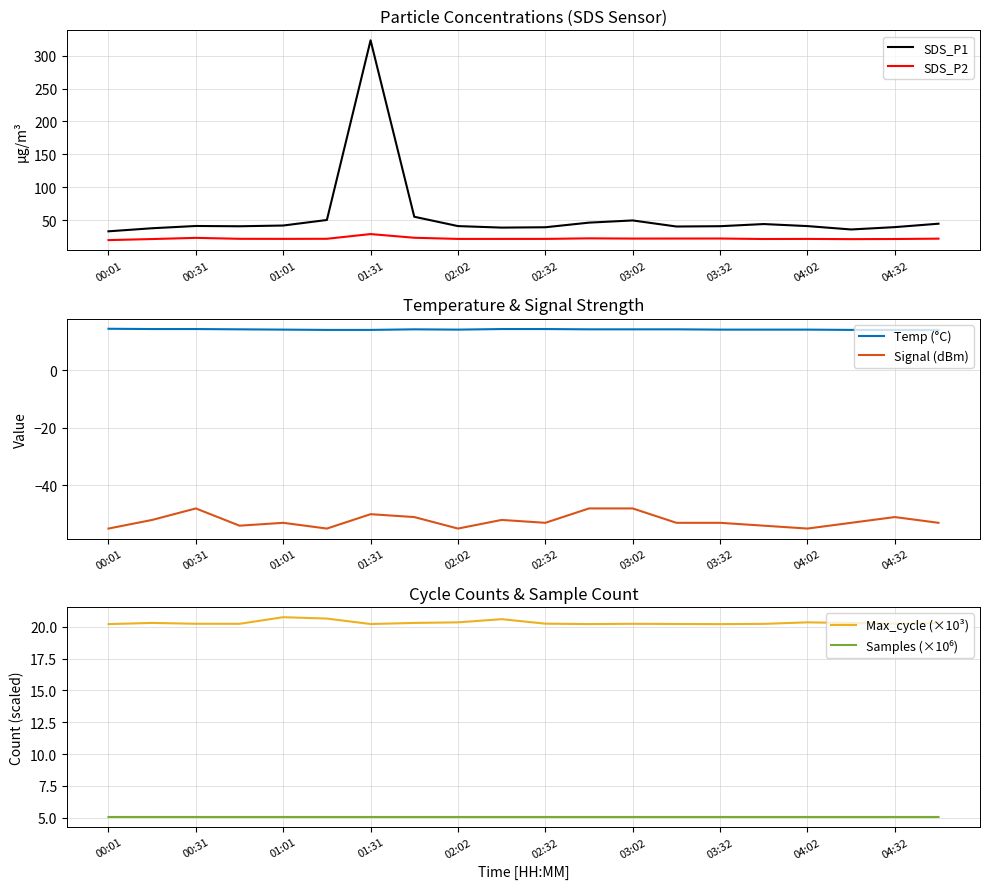

True or false: SDS_P1 has a value of 41.7 at 01:01.

True